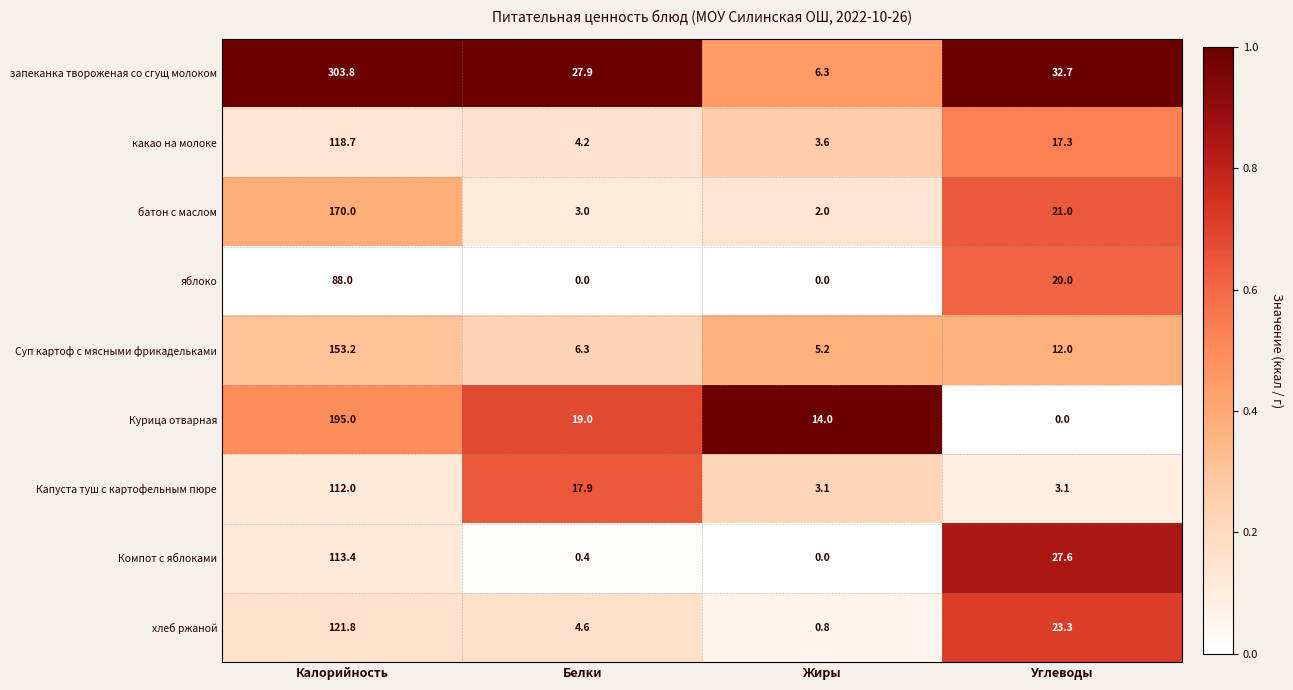

What is the difference between the maximum and minimum values in the Компот с яблоками series?

113.4